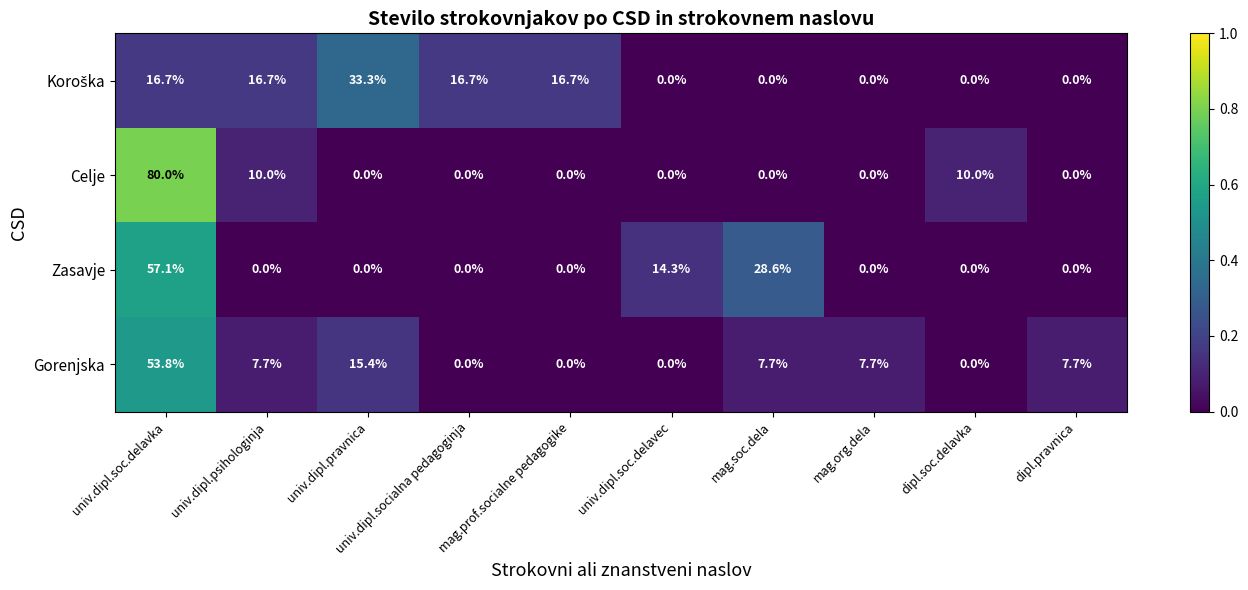

At which category does the chart reach its peak across all series?

univ.dipl.soc.delavka